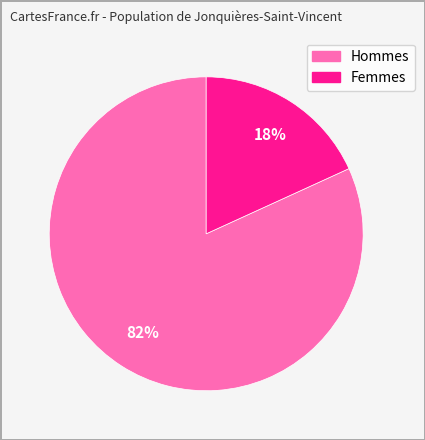

To the nearest percent, what is the average slice percentage?

50%